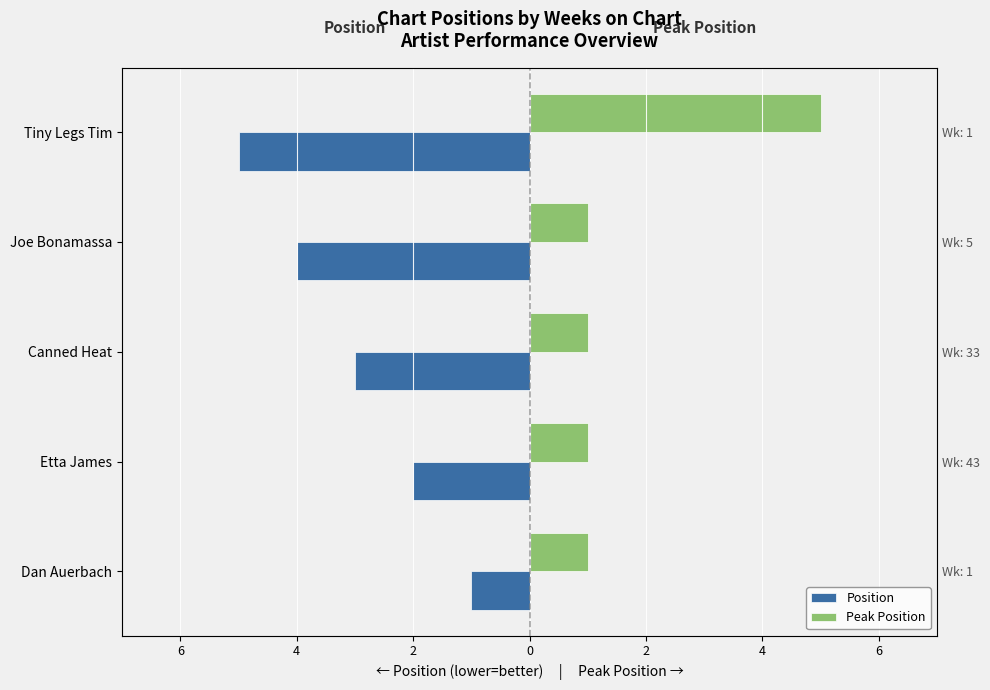

What is the minimum value for Peak Position?

1